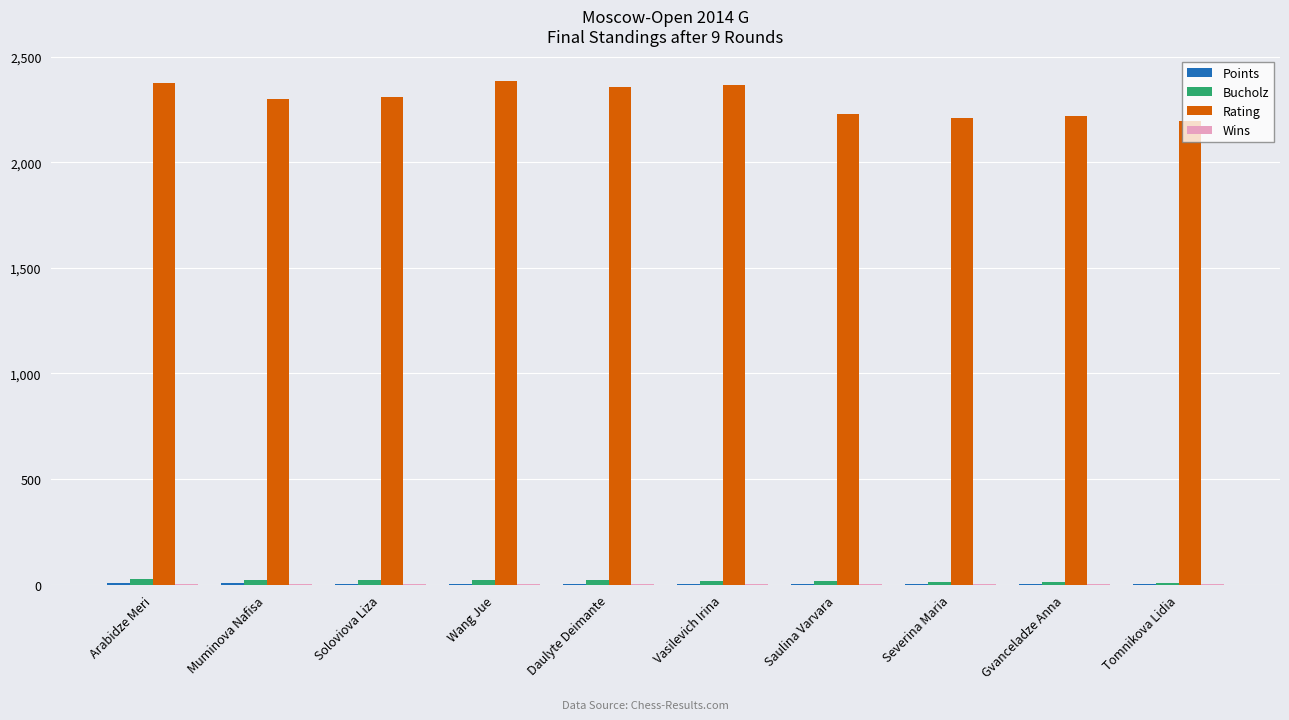

Which series has the largest total across all categories?

Rating